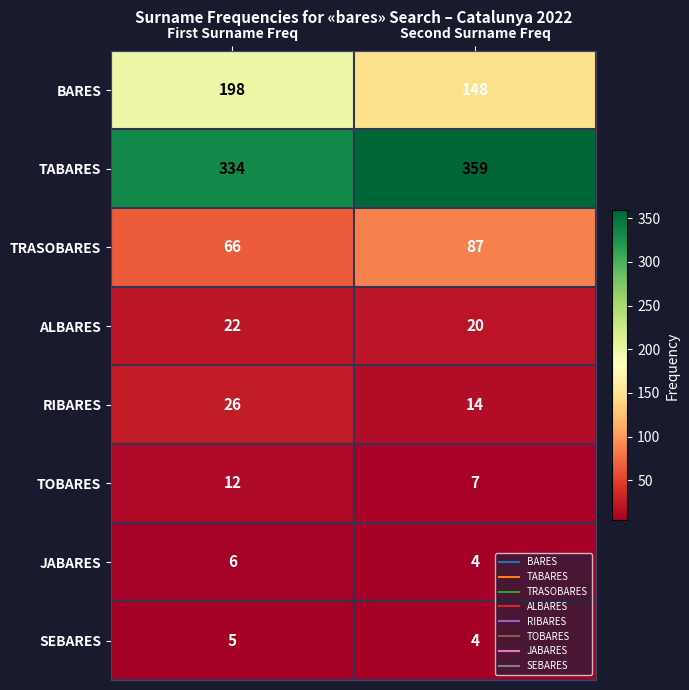

Reading left to right, transcribe all the data shown in this chart.

BARES: First Surname Freq=198	Second Surname Freq=148
TABARES: First Surname Freq=334	Second Surname Freq=359
TRASOBARES: First Surname Freq=66	Second Surname Freq=87
ALBARES: First Surname Freq=22	Second Surname Freq=20
RIBARES: First Surname Freq=26	Second Surname Freq=14
TOBARES: First Surname Freq=12	Second Surname Freq=7
JABARES: First Surname Freq=6	Second Surname Freq=4
SEBARES: First Surname Freq=5	Second Surname Freq=4